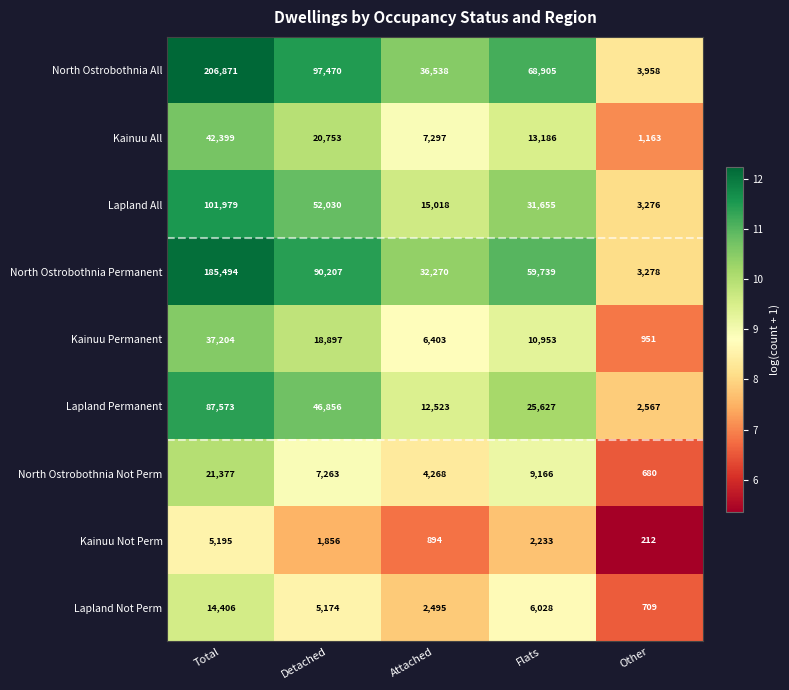

Which series changed the most between Total and Attached?

North Ostrobothnia All